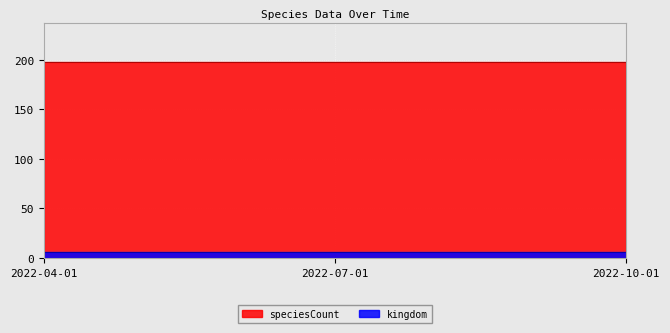

Which series has the largest total across all categories?

speciesCount